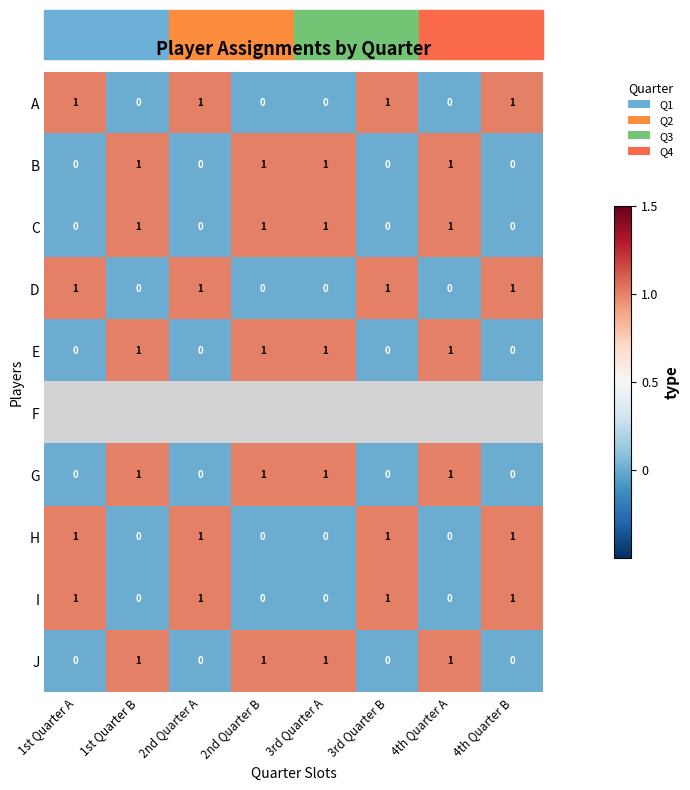

What is the spread (max minus min) of values at 3rd Quarter B?

1.0